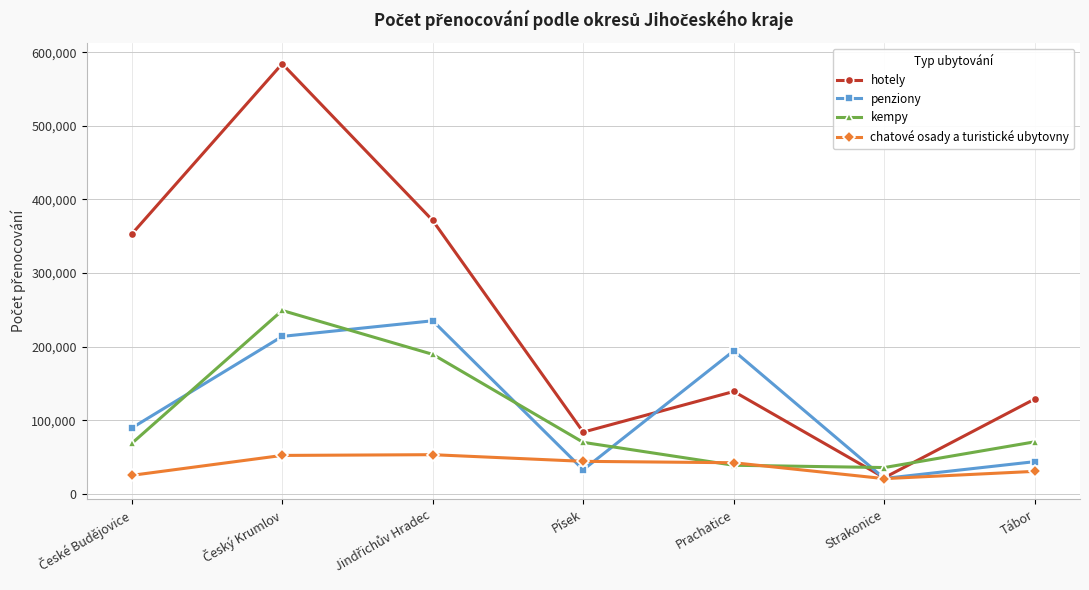

How many values in the kempy series are below 70015?

3